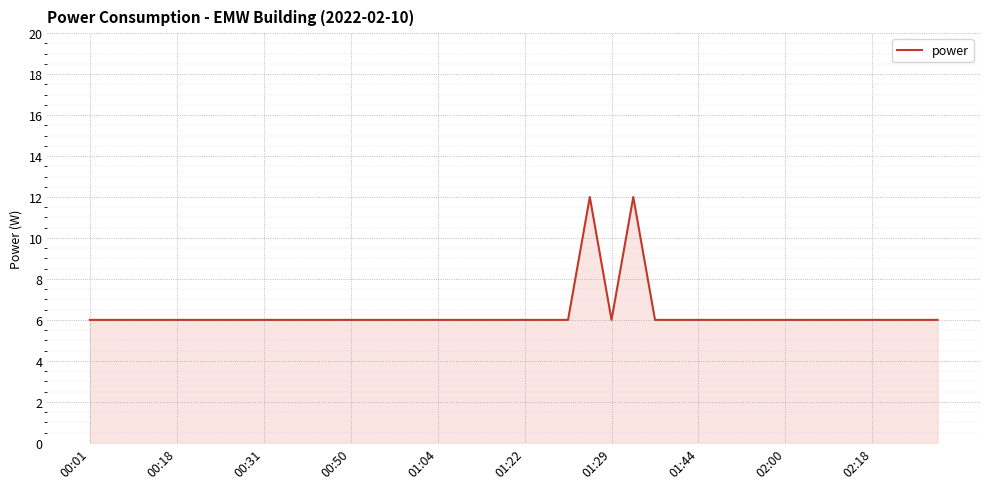

What is the difference between the maximum and minimum values?

6